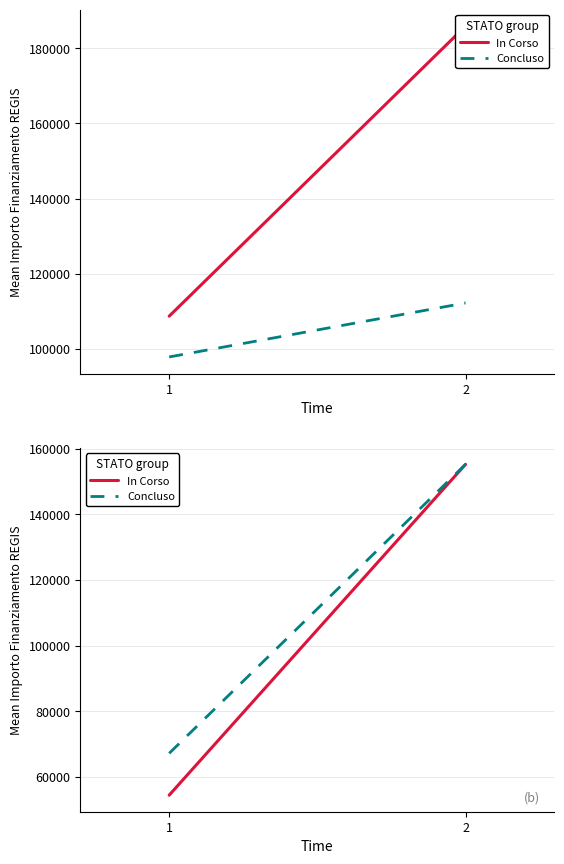

Which has a higher value, 2 or 1?

2